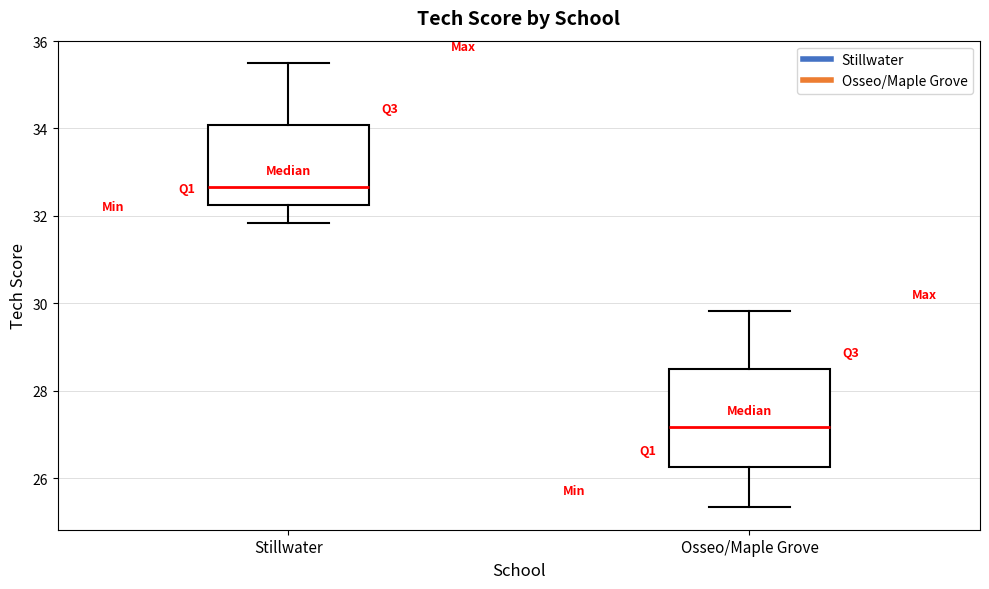

Where is the lower edge of the box for Osseo/Maple Grove on the y-axis? The values are not printed on the chart, so give them approximately, as read against the axis.

26.2